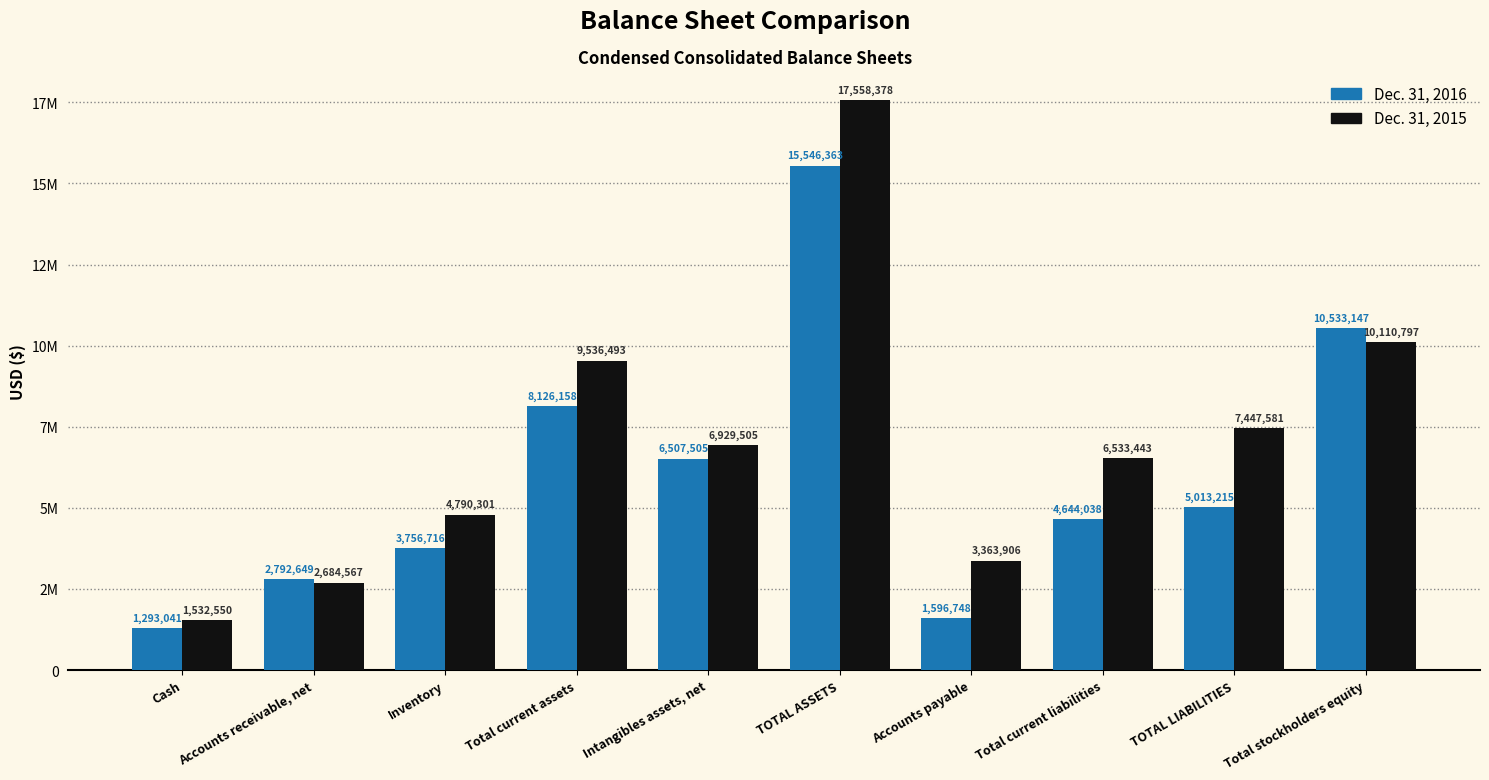

The value of Dec. 31, 2016 at Intangibles assets, net is 8894972. True or false?

False